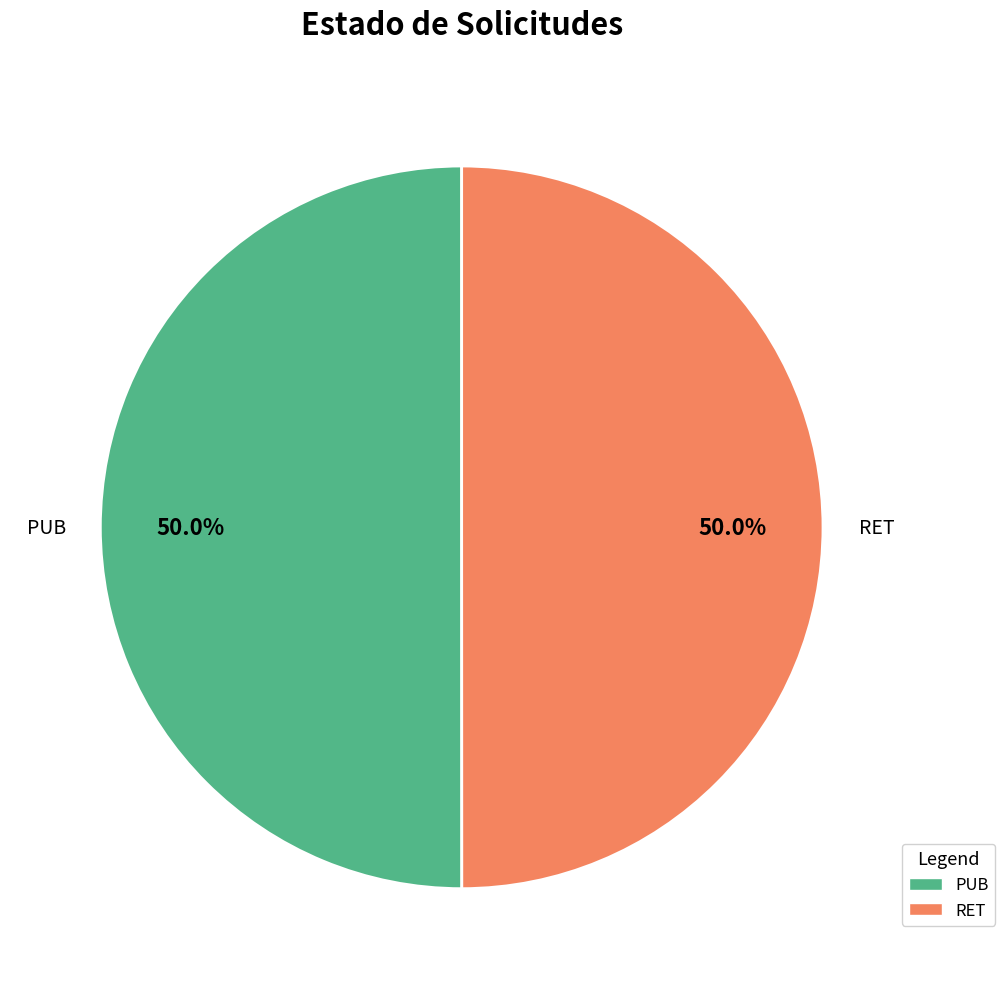

How many segments does this pie chart have?

2